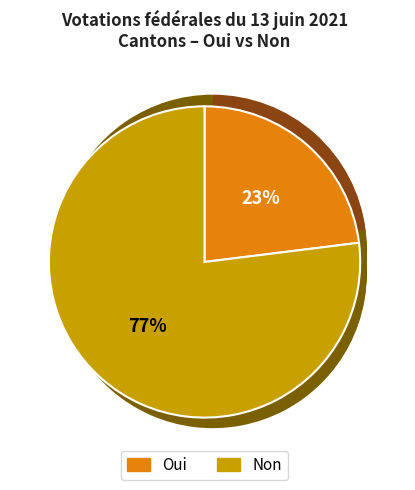

To the nearest percent, what percentage of the pie is Oui?

23%